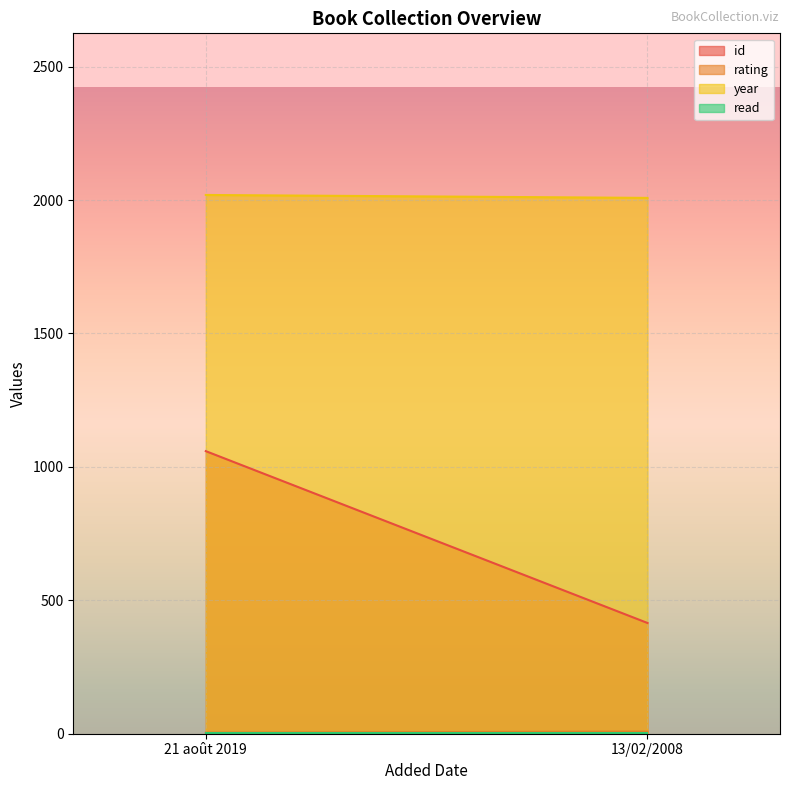

Reading left to right, list all the values displayed in this chart.

id: 1059	415
rating: 4	8
year: 2019	2008
read: 1	1